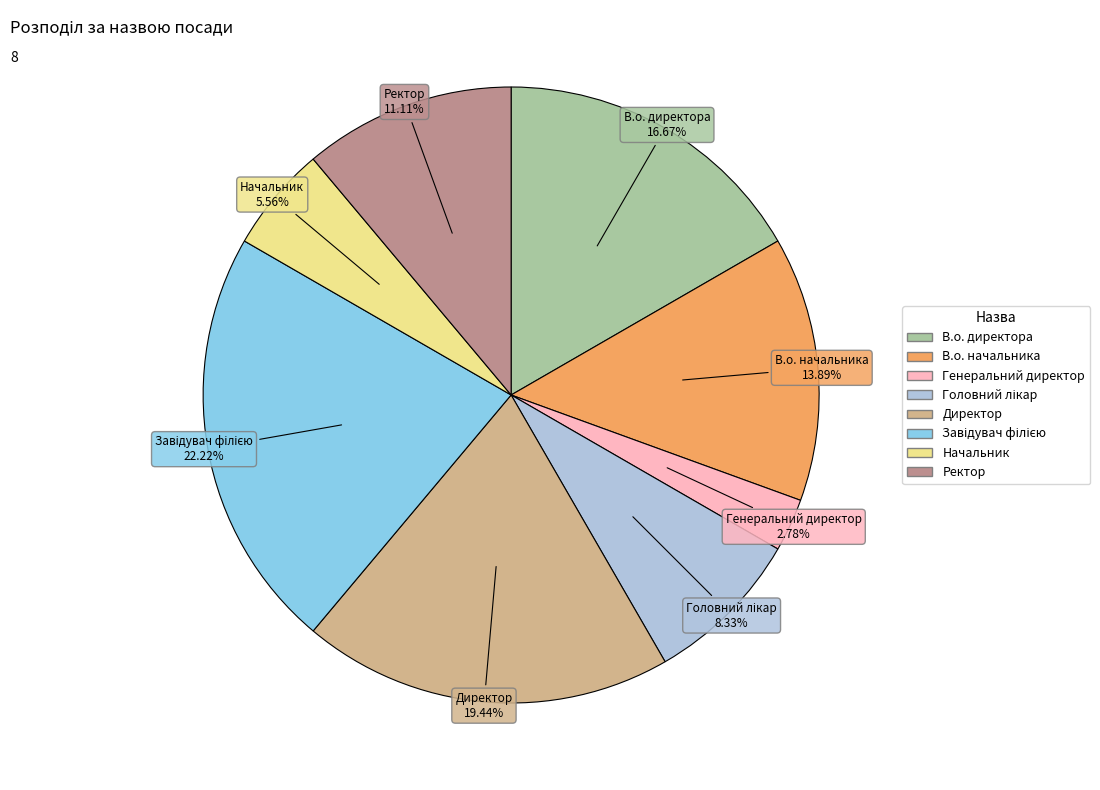

Is there a majority slice in this chart?

No